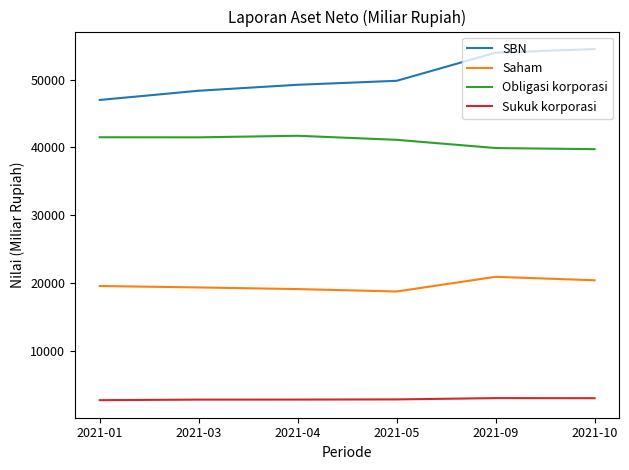

What is the total value across all series at 2021-10?

117733.5